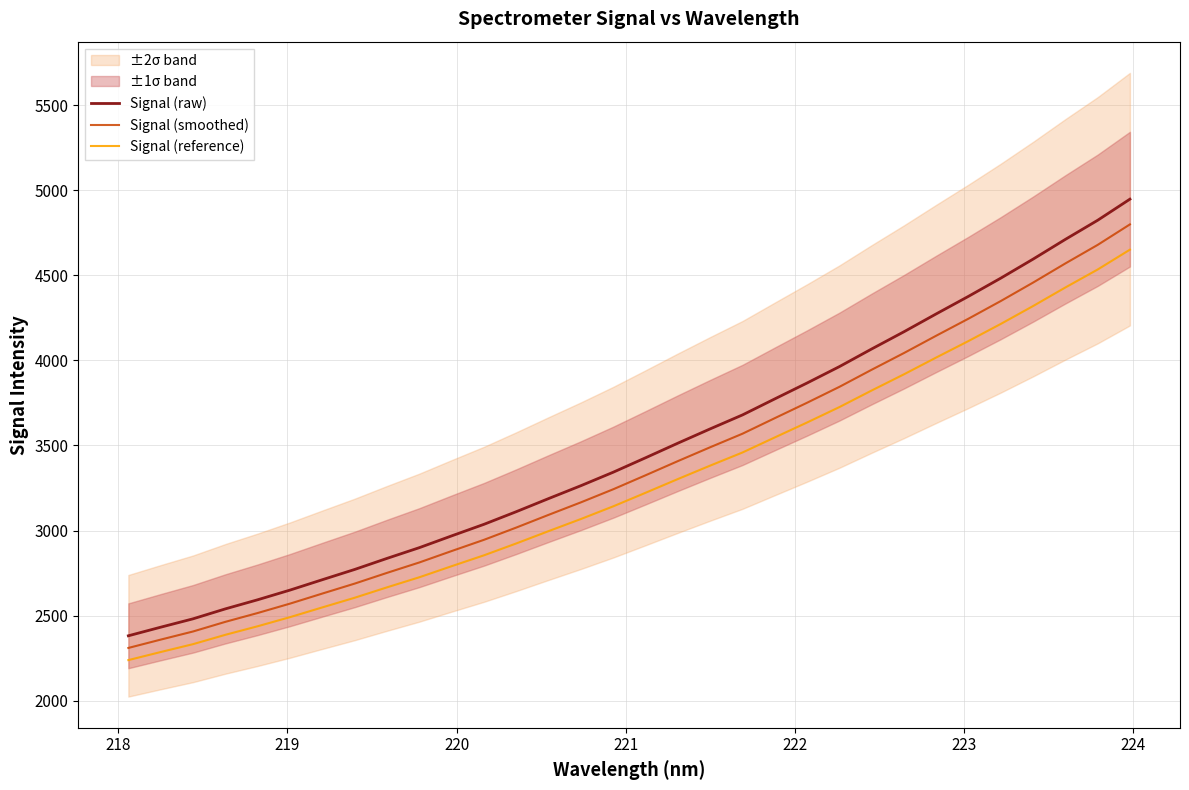

Is this an area chart (filled region under the line)?

No